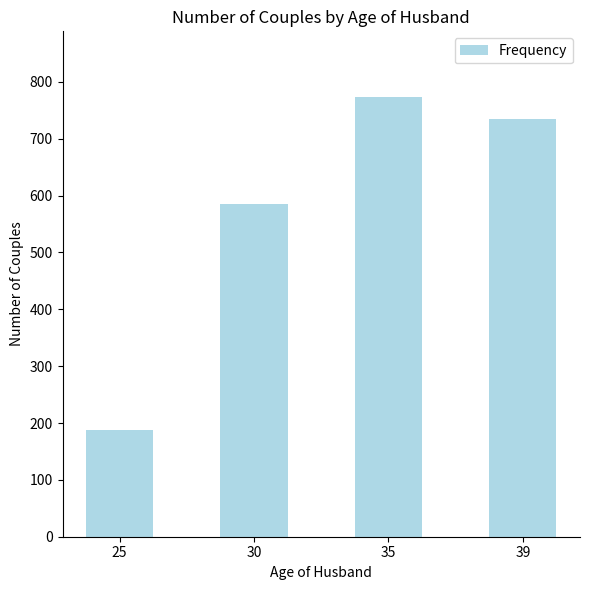

Are the bars grouped side by side (vs. stacked)?

No